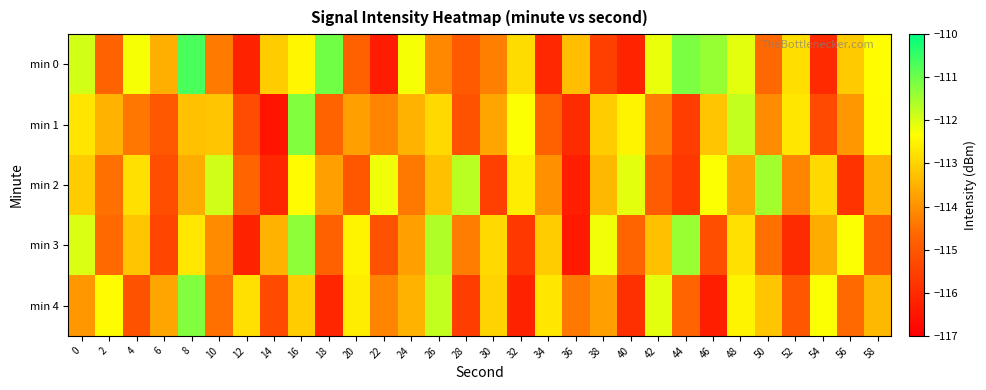

Rank the series at 16 from lowest to highest value.

min 4, min 0, min 2, min 3, min 1